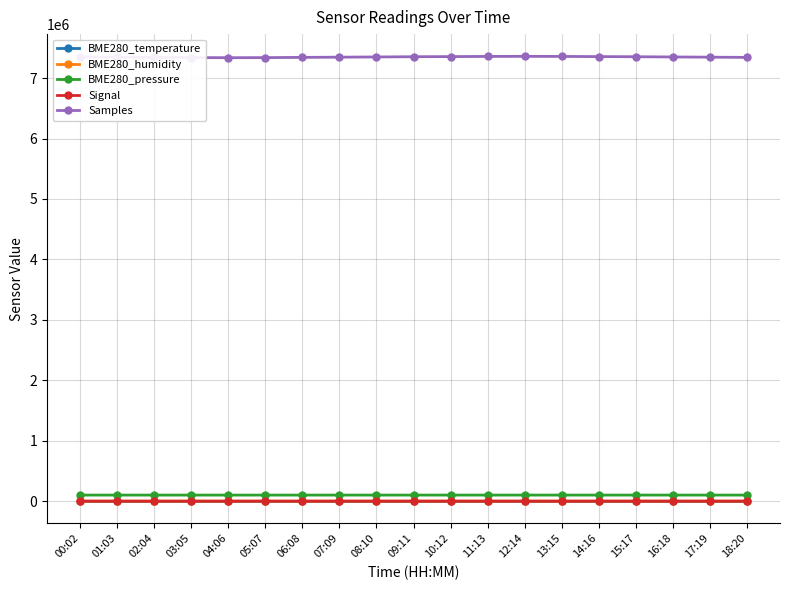

What is the greatest value displayed?

7359234.0